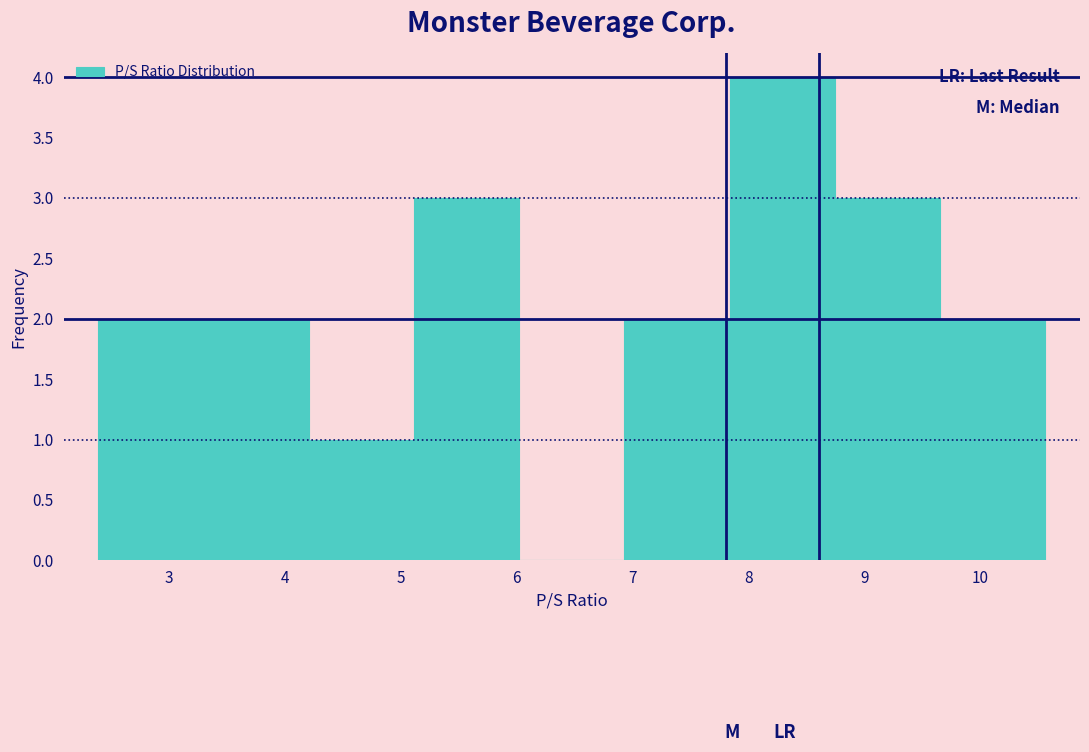

Reading left to right, transcribe this chart: for each bar, give the range it covers on the x-axis and its height. Neither the bar edges nor the heights are printed on the chart, so give them approximately, as read against the axes.

2.4 to 3.3: 2
3.3 to 4.2: 2
4.2 to 5.1: 1
5.1 to 6.0: 3
6.0 to 6.9: 0
6.9 to 7.8: 2
7.8 to 8.7: 4
8.7 to 9.7: 3
9.7 to 10.6: 2